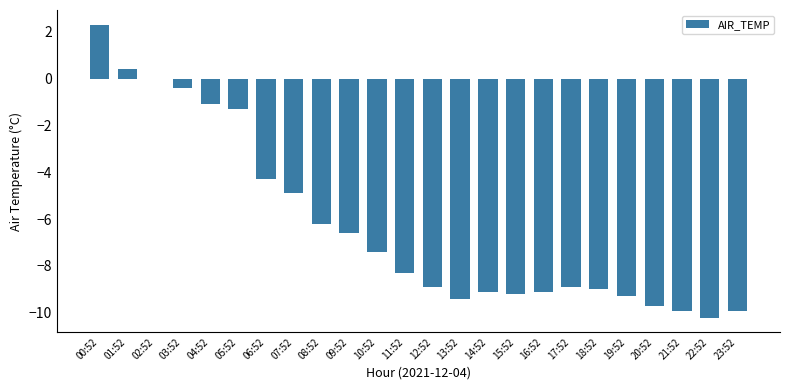

What is the maximum value shown in the chart?

2.3